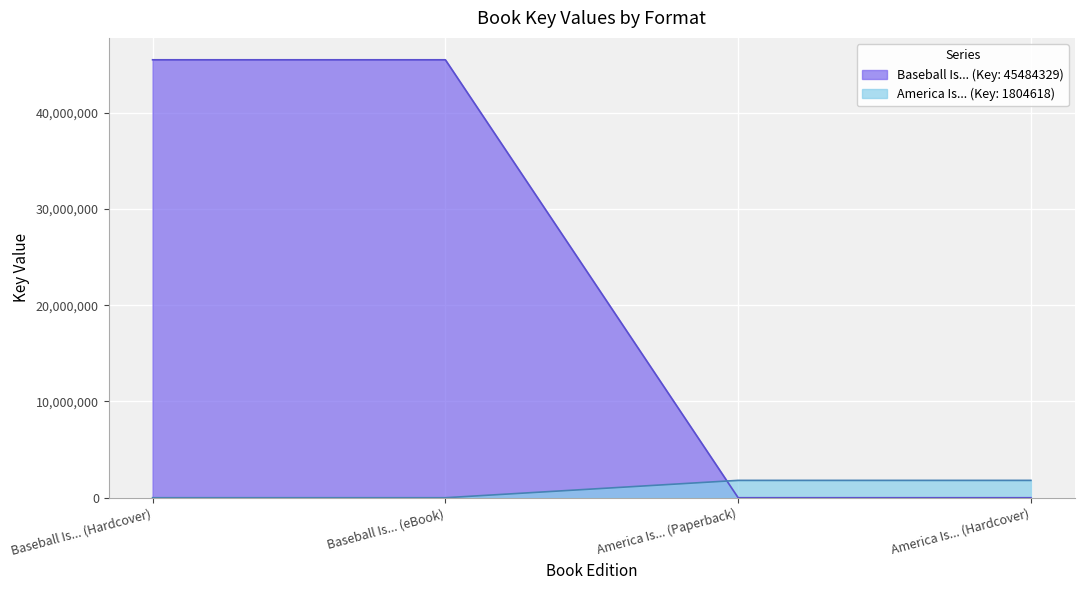

List the labels in order of value, largest first.

Baseball Is... (Hardcover), Baseball Is... (eBook), America Is... (Paperback), America Is... (Hardcover)